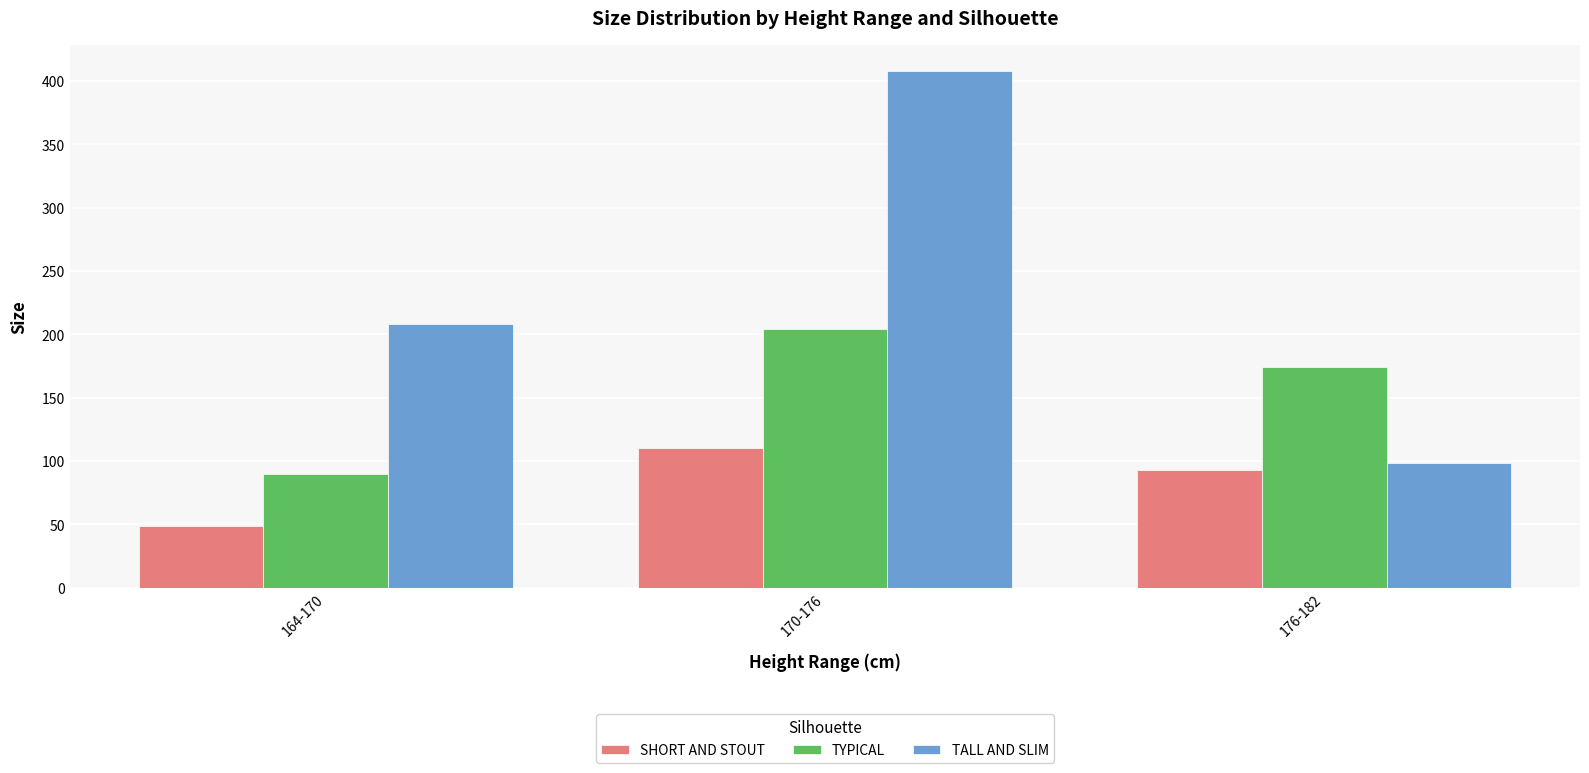

Which label corresponds to the smallest value in the chart?

164-170